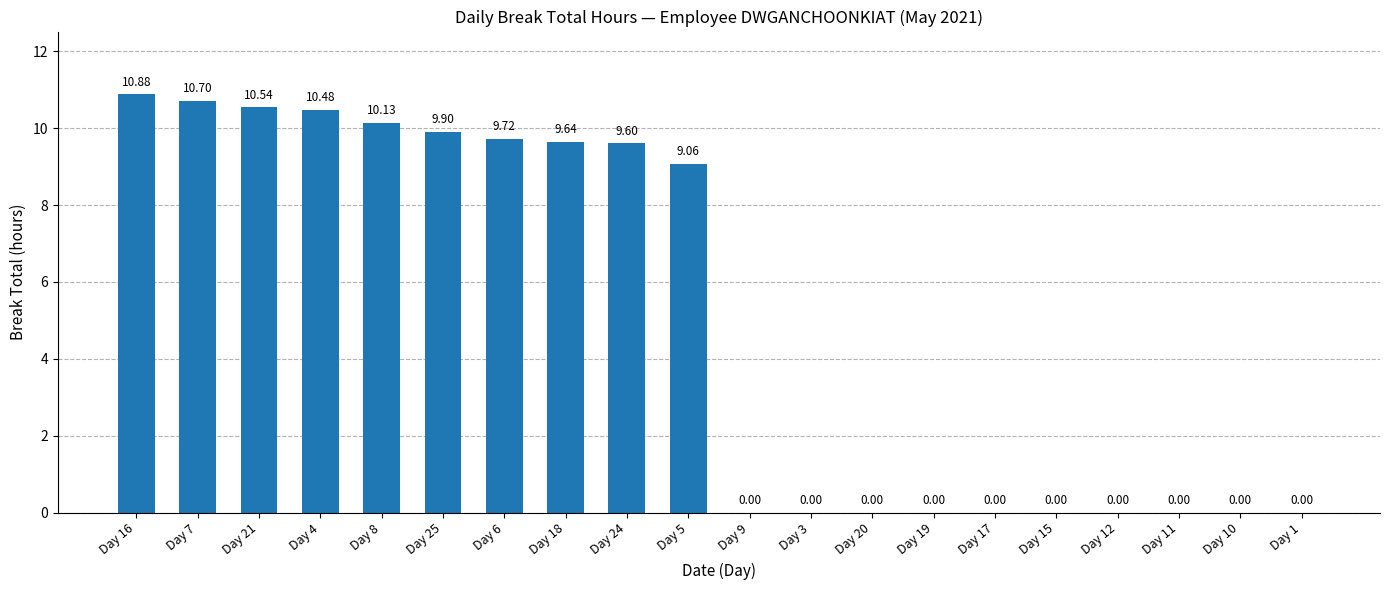

What is the ratio of the value at Day 8 to the value at Day 6?

1.0